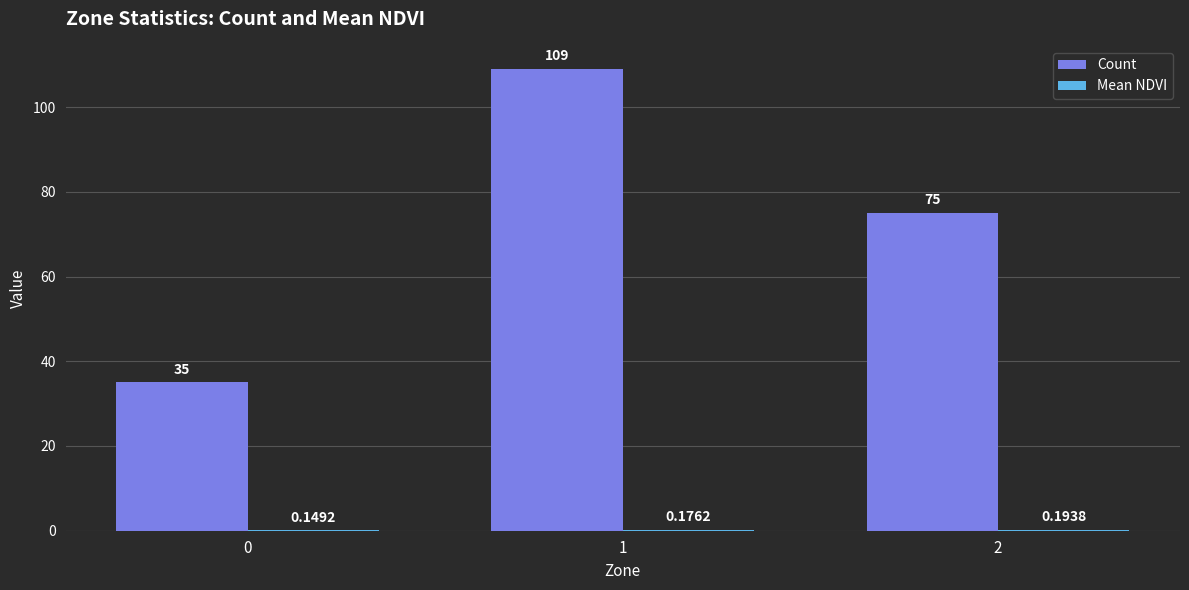

Rank the categories by Mean NDVI value from highest to lowest.

2, 1, 0